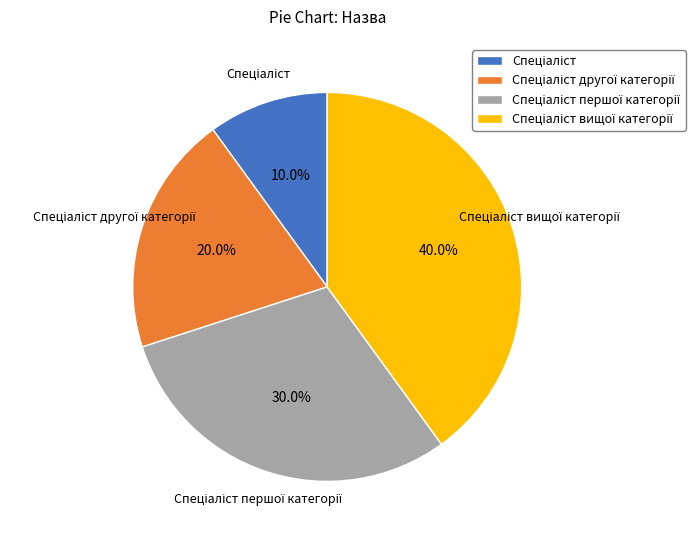

Count the number of slices in the pie.

4